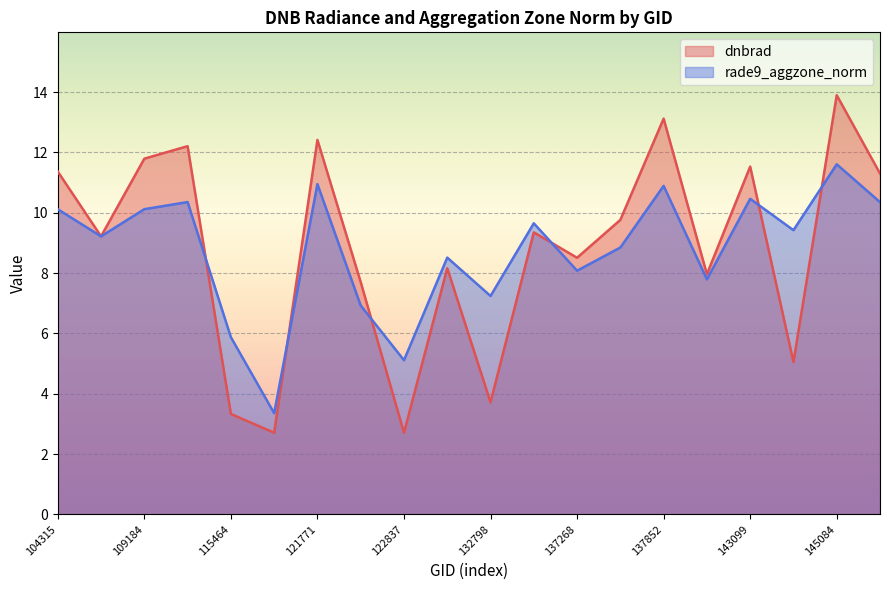

Count the number of categories in the chart.

20